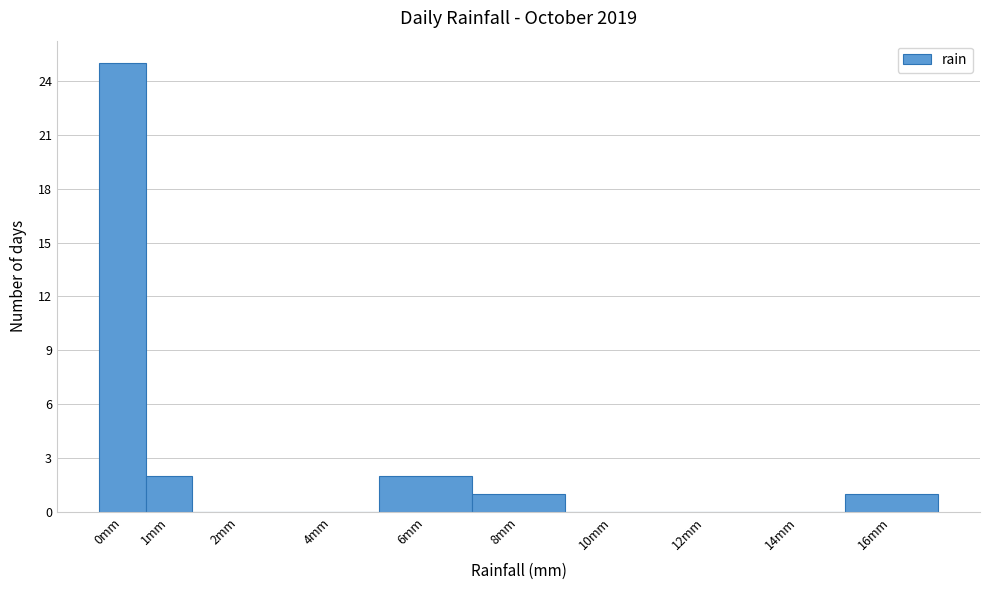

Reading left to right, what are all the values shown in this chart?

0mm=25	1mm=2	2mm=0	4mm=0	6mm=2	8mm=1	10mm=0	12mm=0	14mm=0	16mm=1